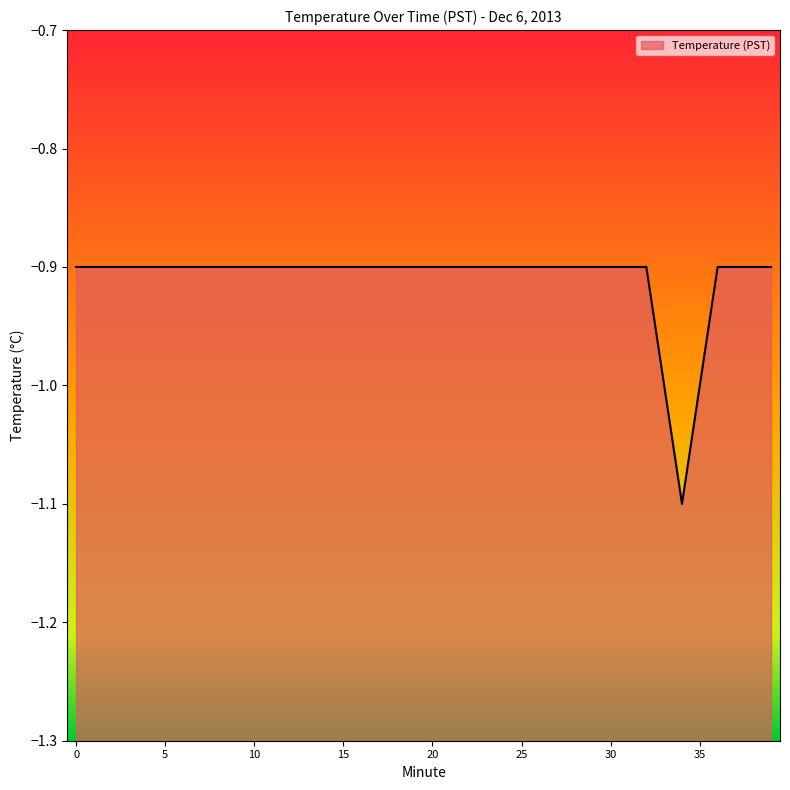

The value at 15 is -1.2. True or false?

False